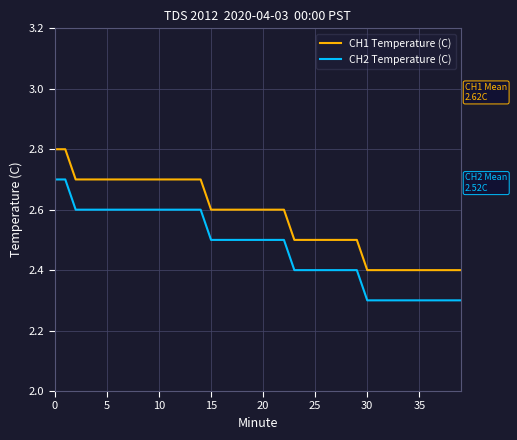

True or false: CH1 Temperature (C) and CH2 Temperature (C) cross at least once.

False